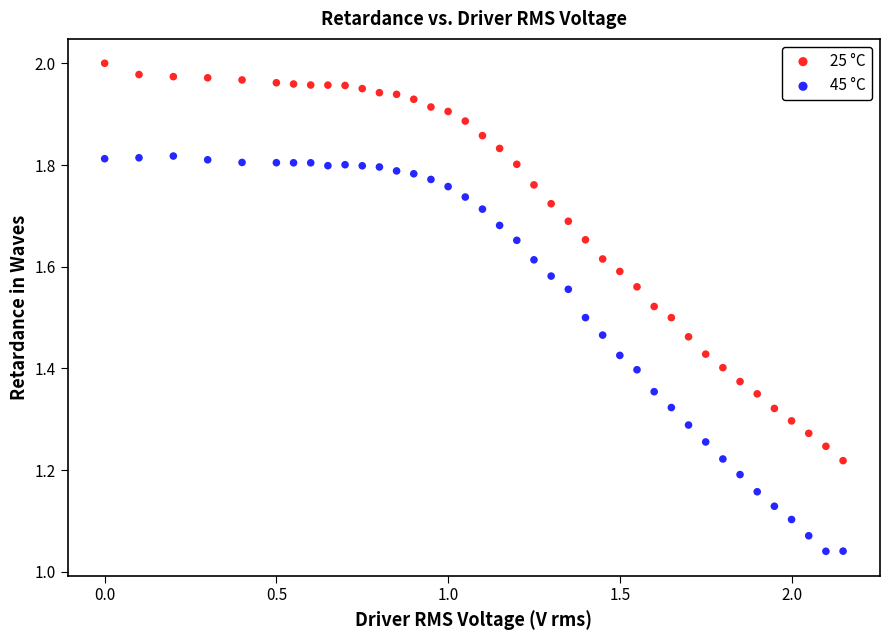

Which series reaches the minimum Y coordinate?

45 °C